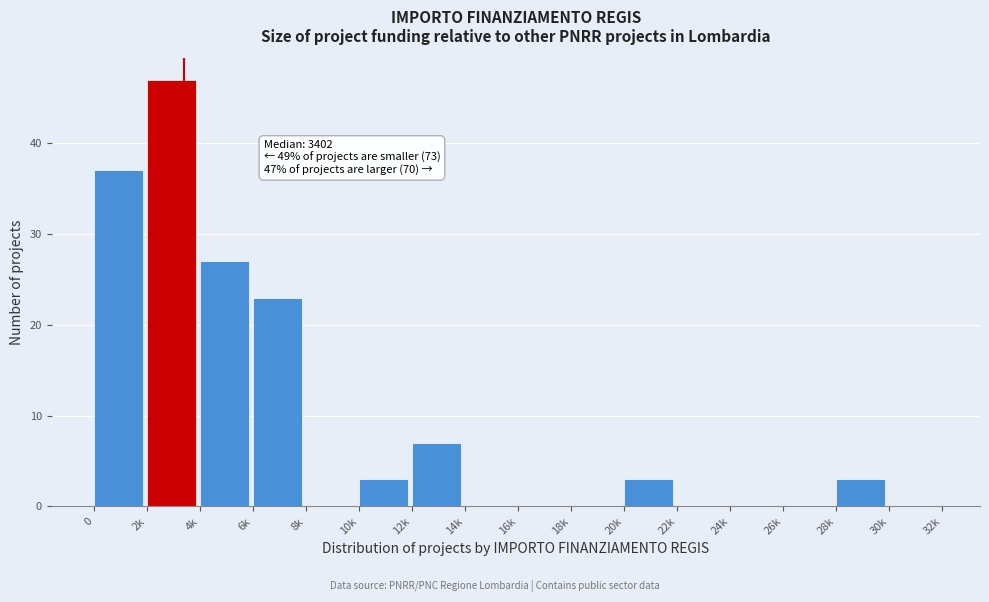

Reading left to right, what are all the values shown in this chart?

0=37	2k=47	4k=27	6k=23	8k=0	10k=3	12k=7	14k=0	16k=0	18k=0	20k=3	22k=0	24k=0	26k=0	28k=3	30k=0